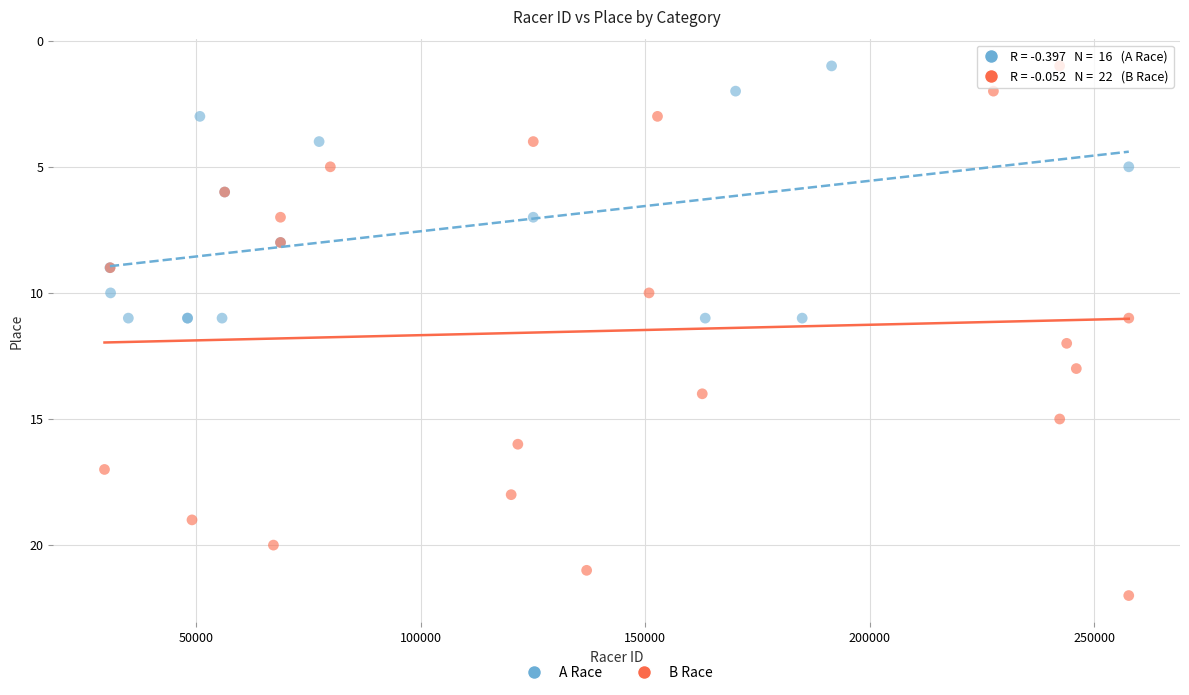

Which series contains the highest Y value?

B Race